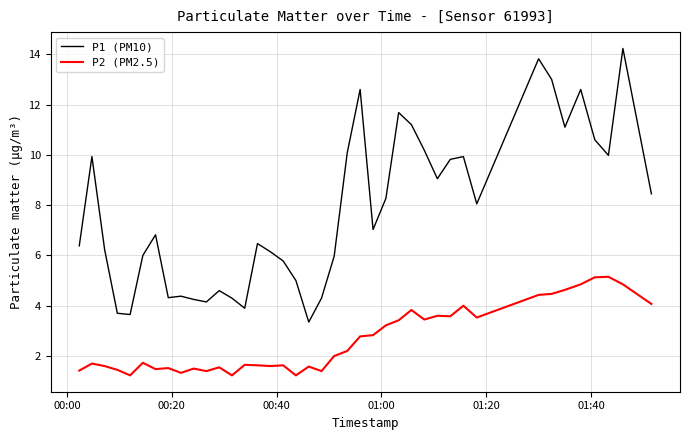

Which series has the largest total across all categories?

P1 (PM10)